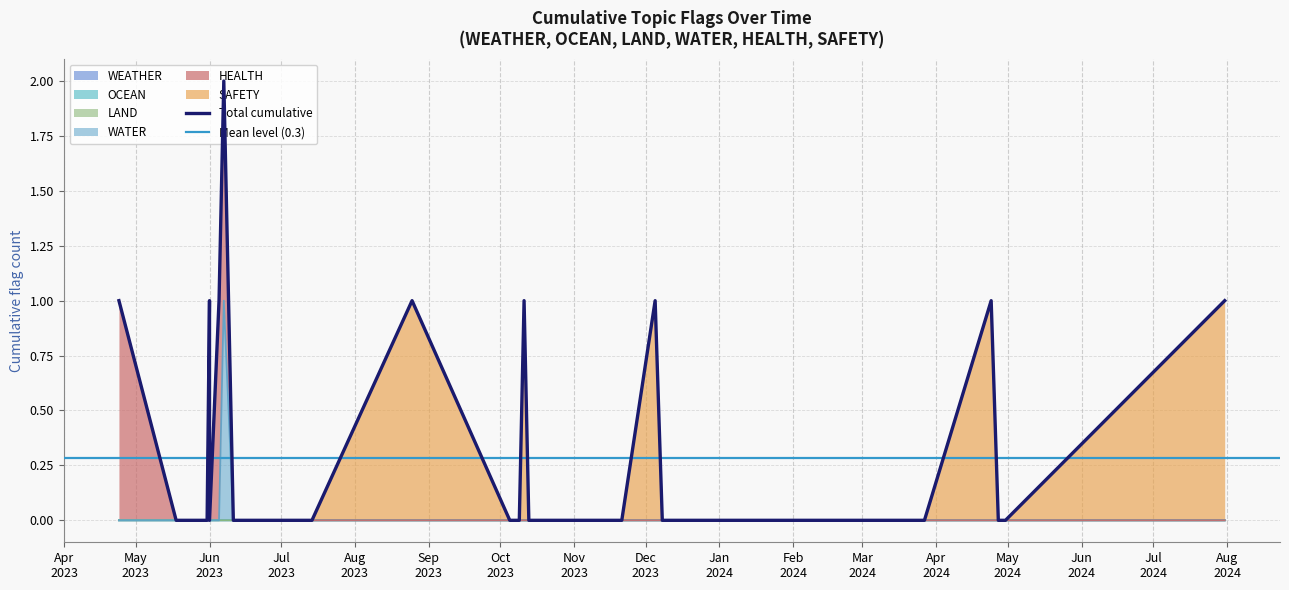

Which category has the lowest value in the WATER series?

2023-04-24